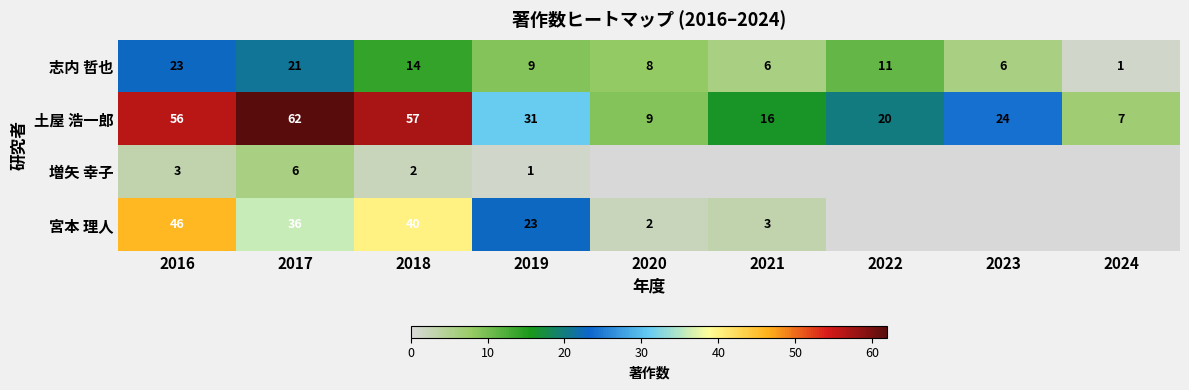

What is the sum of the 増矢 幸子 values at 2018 and 2017?

8